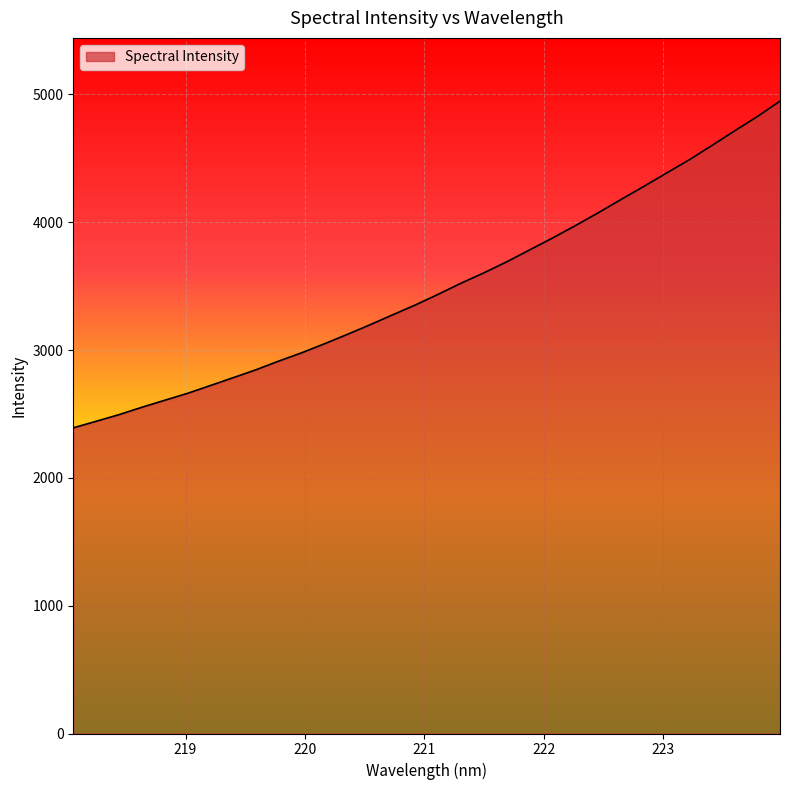

What is the maximum value shown in the chart?

4947.1